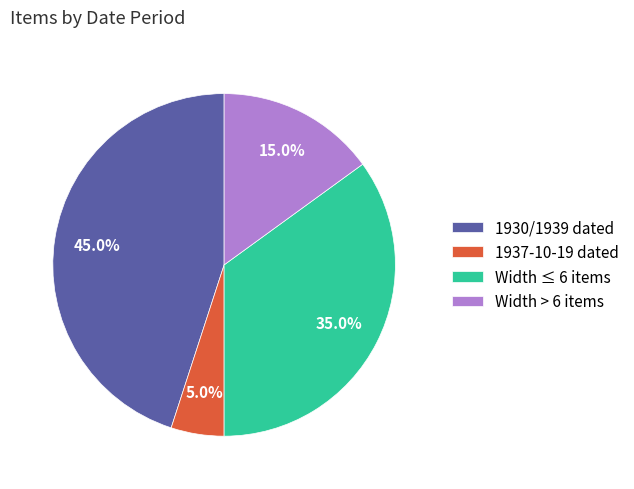

How many segments does this pie chart have?

4